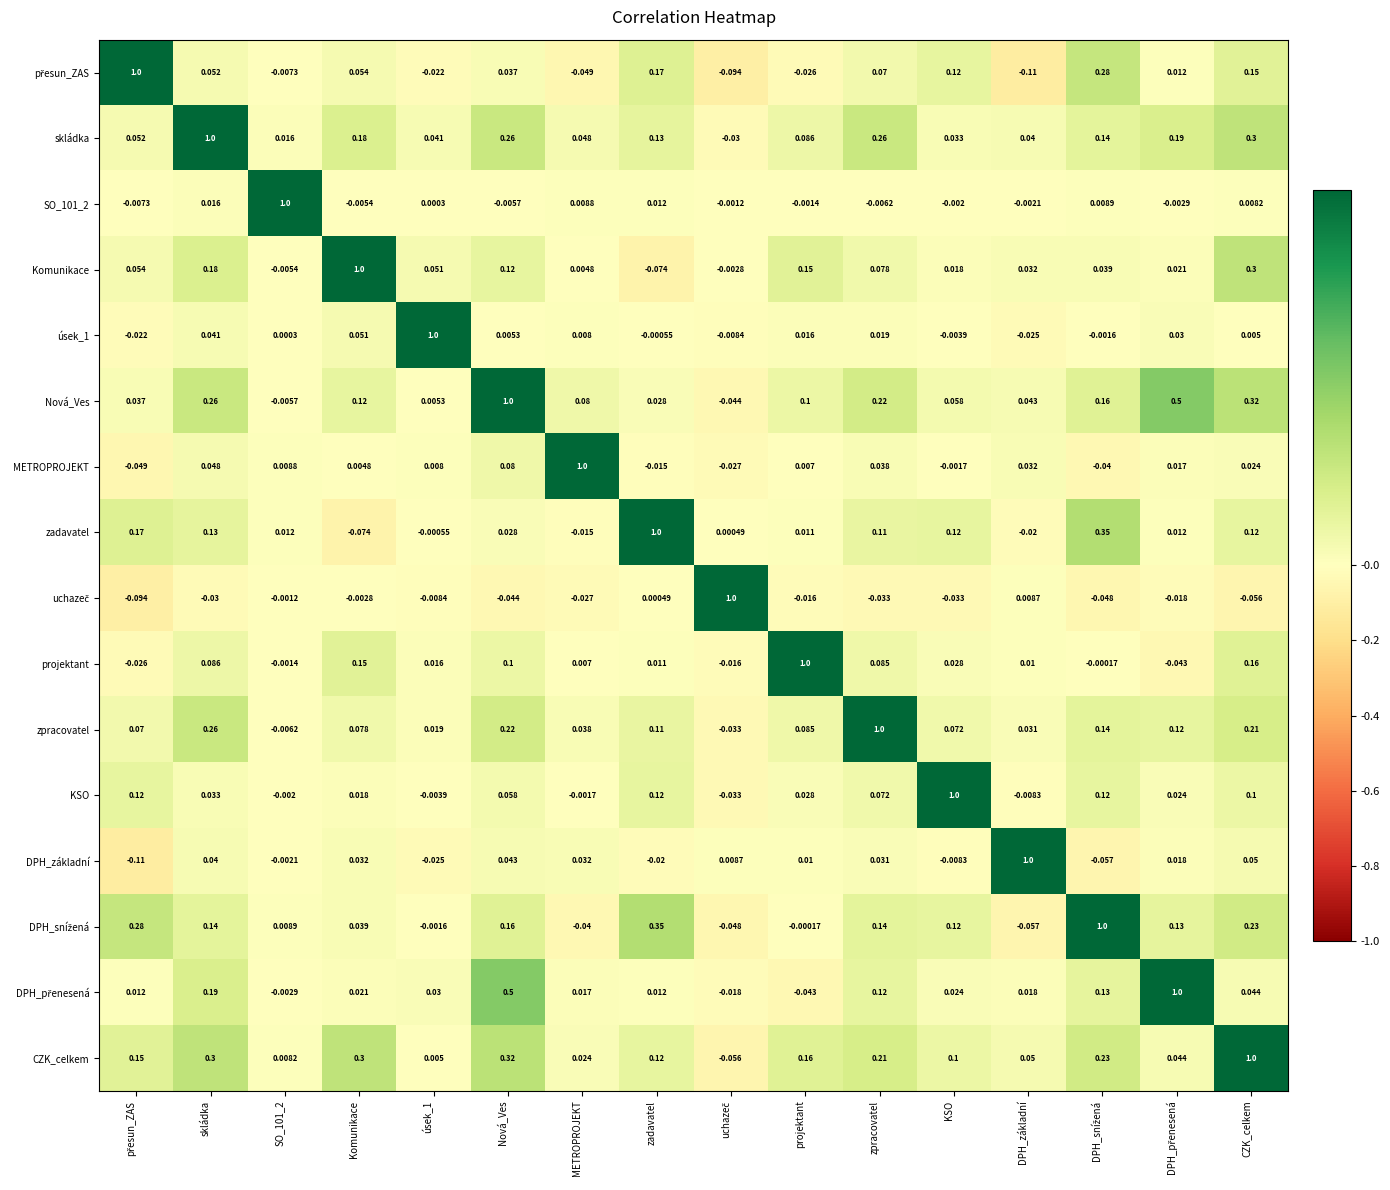

At how many categories does at least one series exceed 0?

16